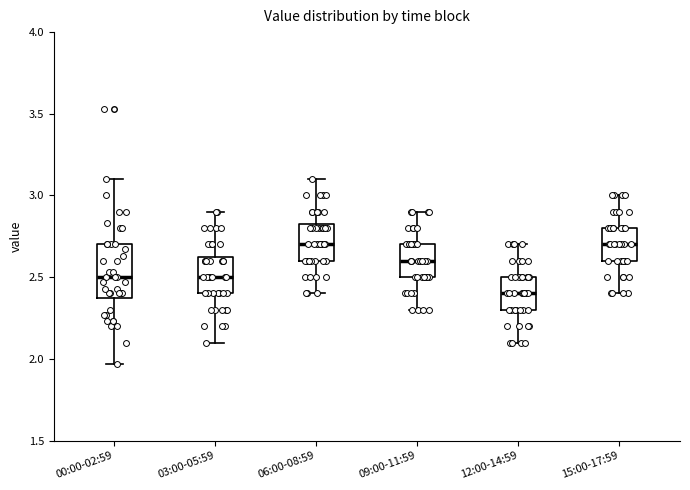

Reading left to right, read every box against the y-axis: the position of its median line, the range the box covers, and the ends of its whiskers. The values are not printed on the chart, so give them approximately, as read against the axis.

00:00-02:59: median 2.50, box 2.40 to 2.70, whiskers 1.95 to 3.10
03:00-05:59: median 2.50, box 2.40 to 2.65, whiskers 2.10 to 2.90
06:00-08:59: median 2.70, box 2.60 to 2.85, whiskers 2.40 to 3.10
09:00-11:59: median 2.60, box 2.50 to 2.70, whiskers 2.30 to 2.90
12:00-14:59: median 2.40, box 2.30 to 2.50, whiskers 2.10 to 2.70
15:00-17:59: median 2.70, box 2.60 to 2.80, whiskers 2.40 to 3.00